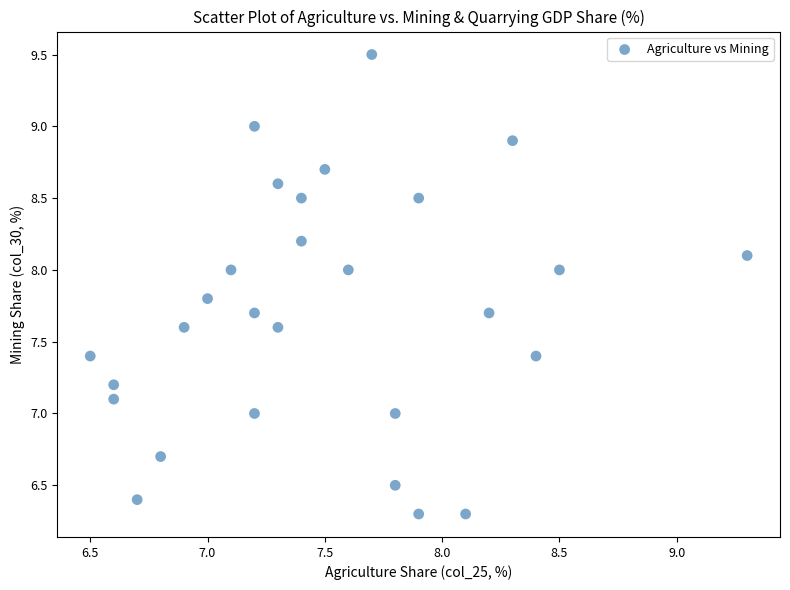

What is the range of X values (max minus min)?

2.8